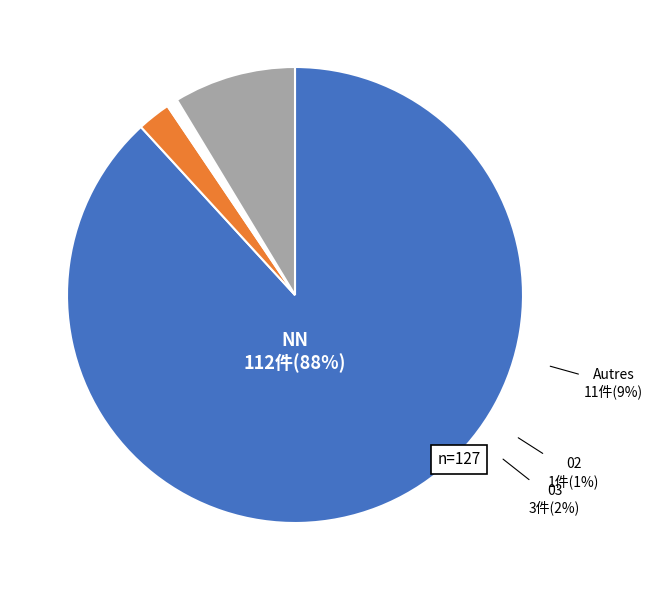

True or false: 03 accounts for 2% of the total.

True